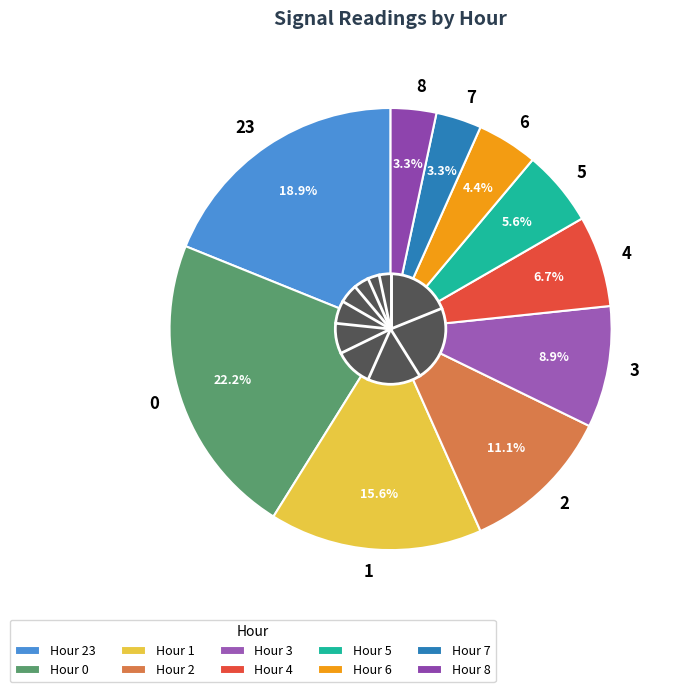

Is it true that 1 is 6% of the pie?

False